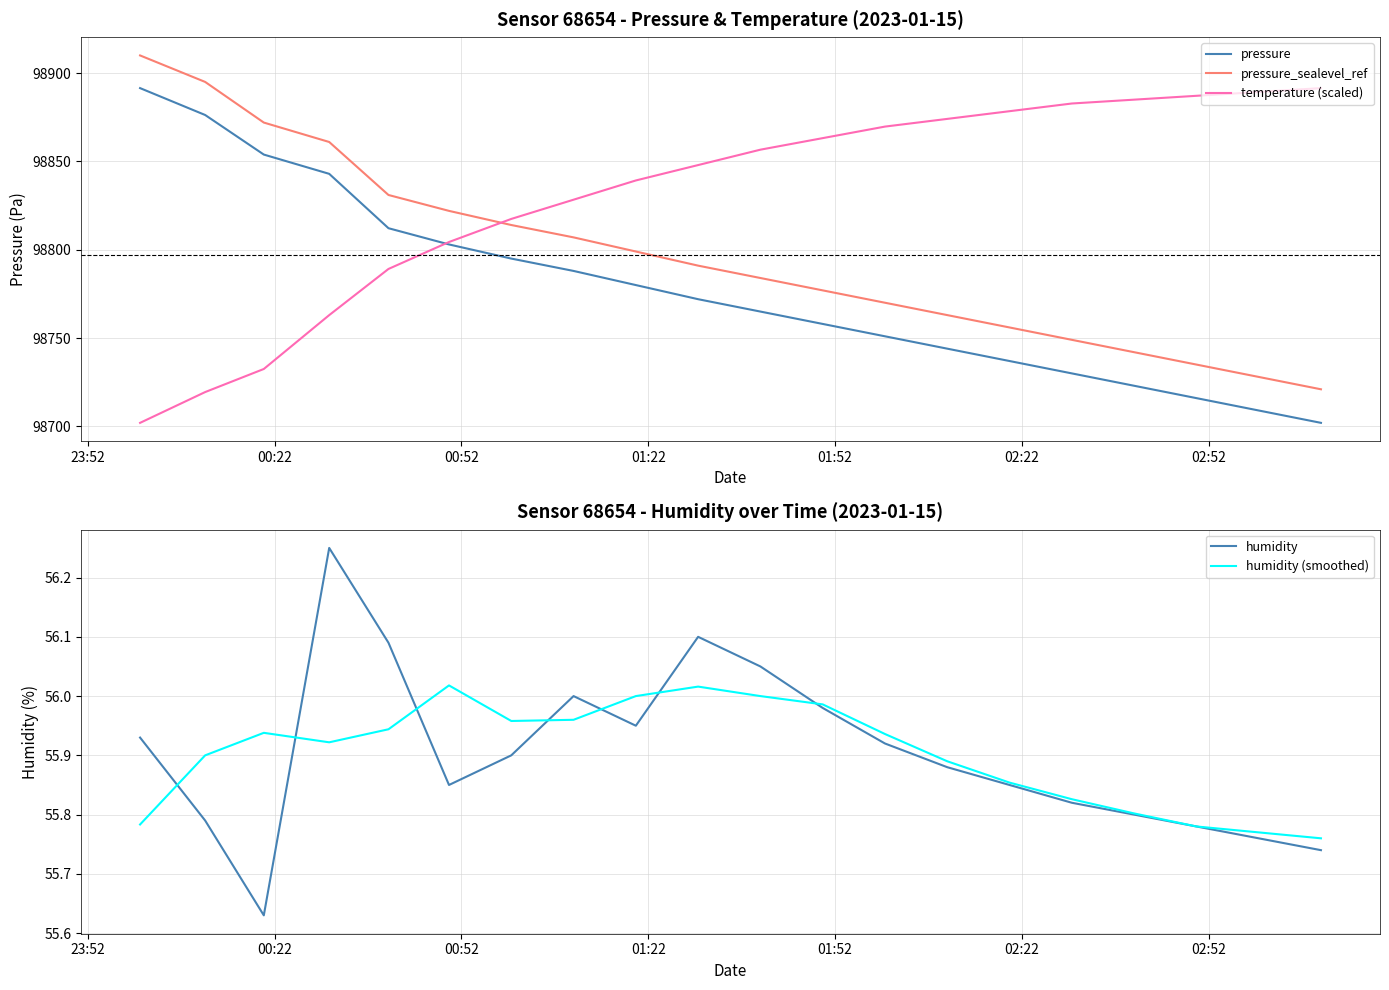

True or false: temperature (scaled) and pressure_sealevel_ref cross at least once.

True